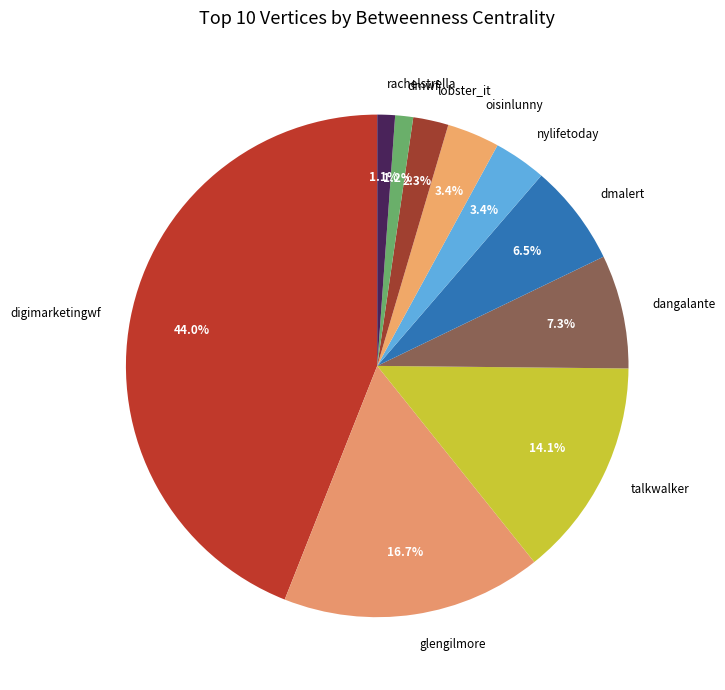

To the nearest percent, what is the difference between the largest and smallest slice percentages?

43%